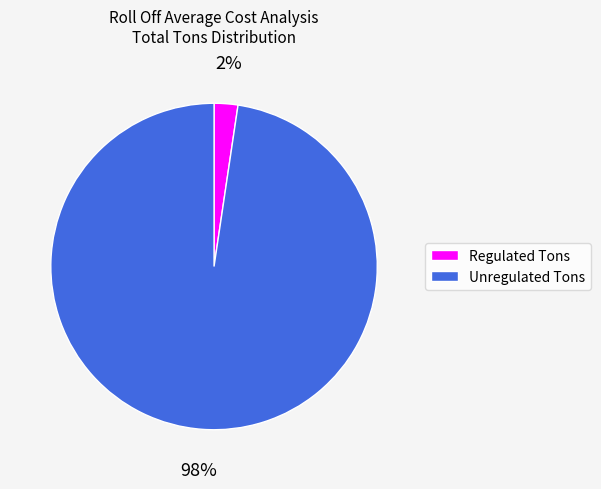

To the nearest percent, what is the combined percentage of Unregulated Tons and Regulated Tons?

100%